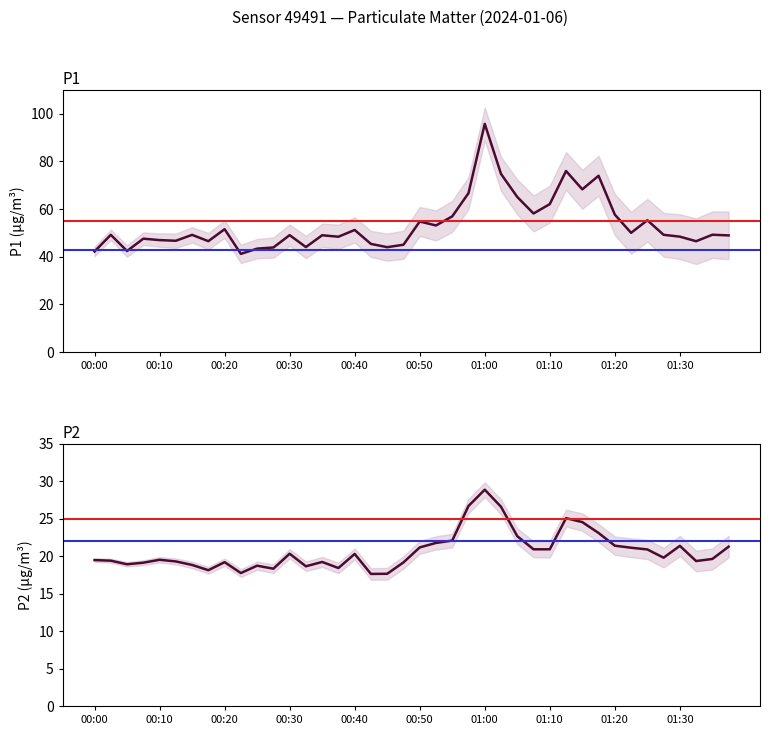

Does the chart have visible grid lines?

No